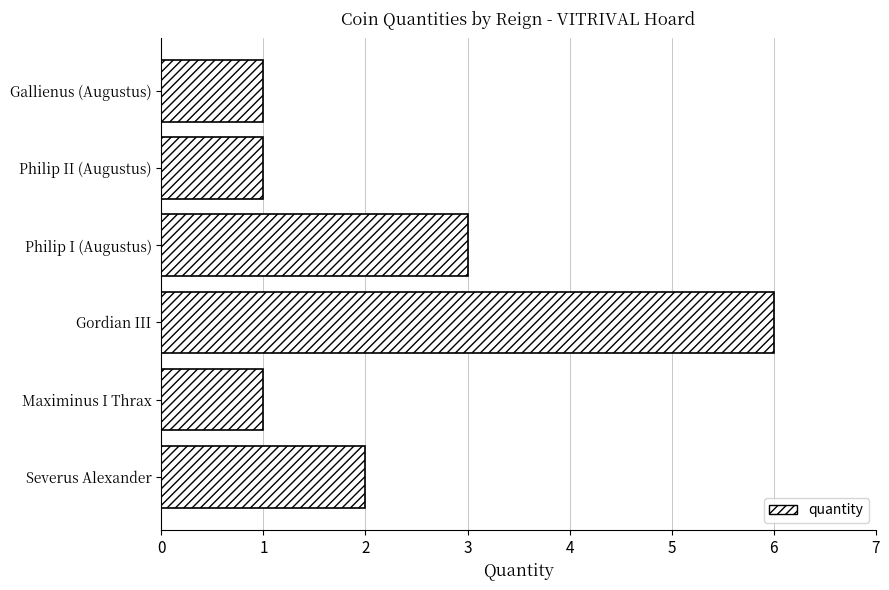

Reading bottom to top, what are all the values shown in this chart?

Severus Alexander=2	Maximinus I Thrax=1	Gordian III=6	Philip I (Augustus)=3	Philip II (Augustus)=1	Gallienus (Augustus)=1